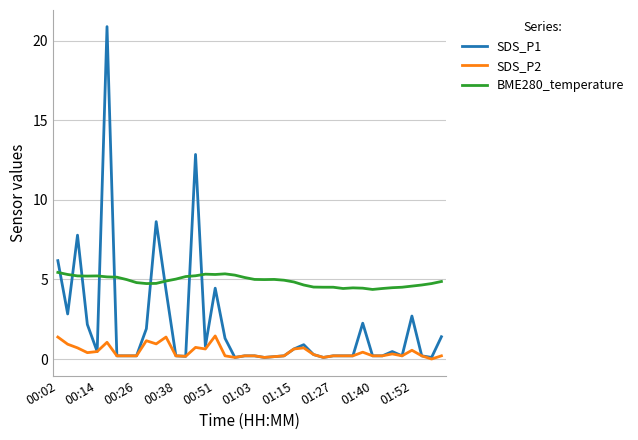

What are all the series names shown in the legend?

SDS_P1, SDS_P2, BME280_temperature